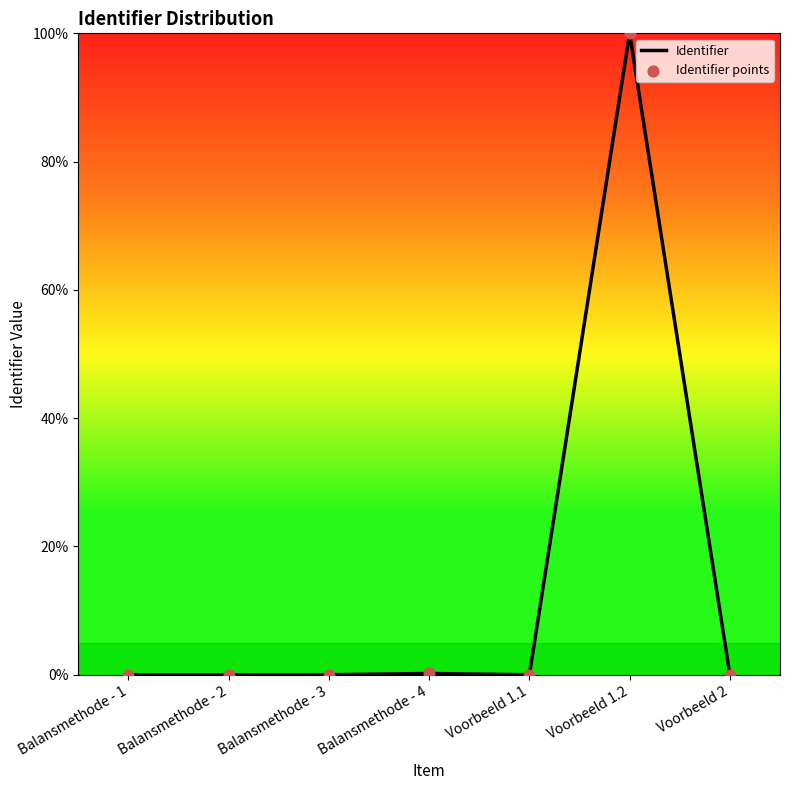

What is the maximum value shown in the chart?

100.0